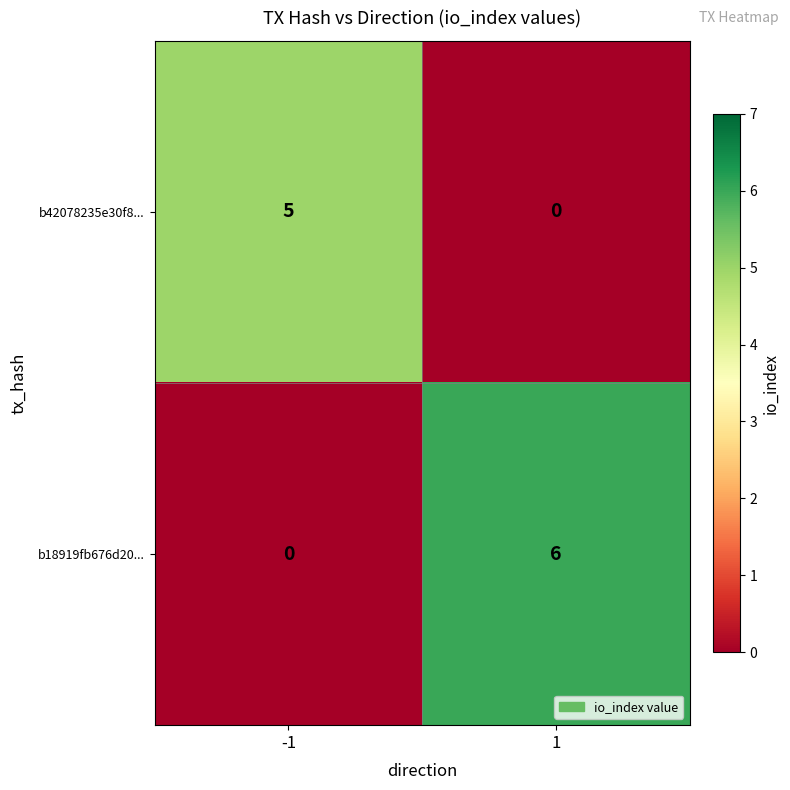

Reading right to left, what are all the values shown in this chart?

b42078235e30f8...: 0	5
b18919fb676d20...: 6	0